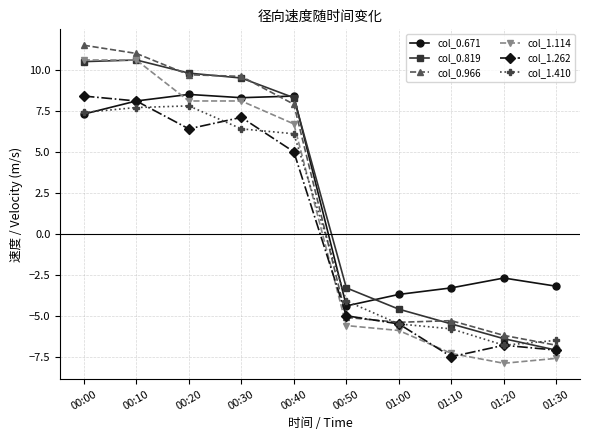

How many lines are shown in the chart?

6